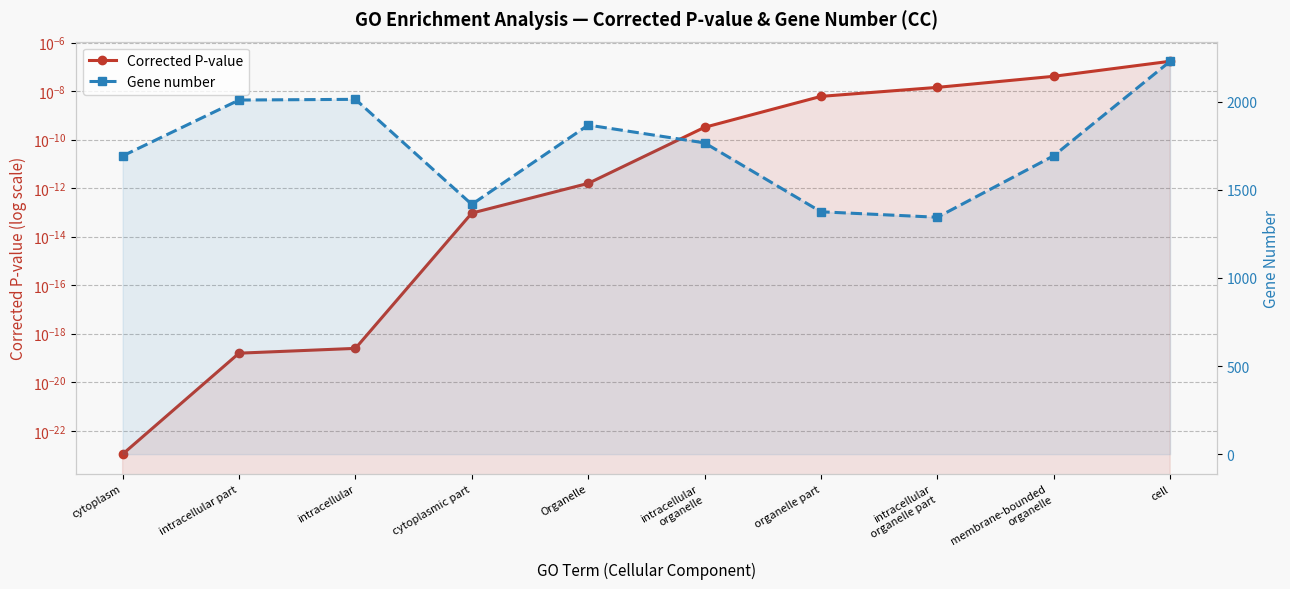

Which series has the largest total across all categories?

Gene number